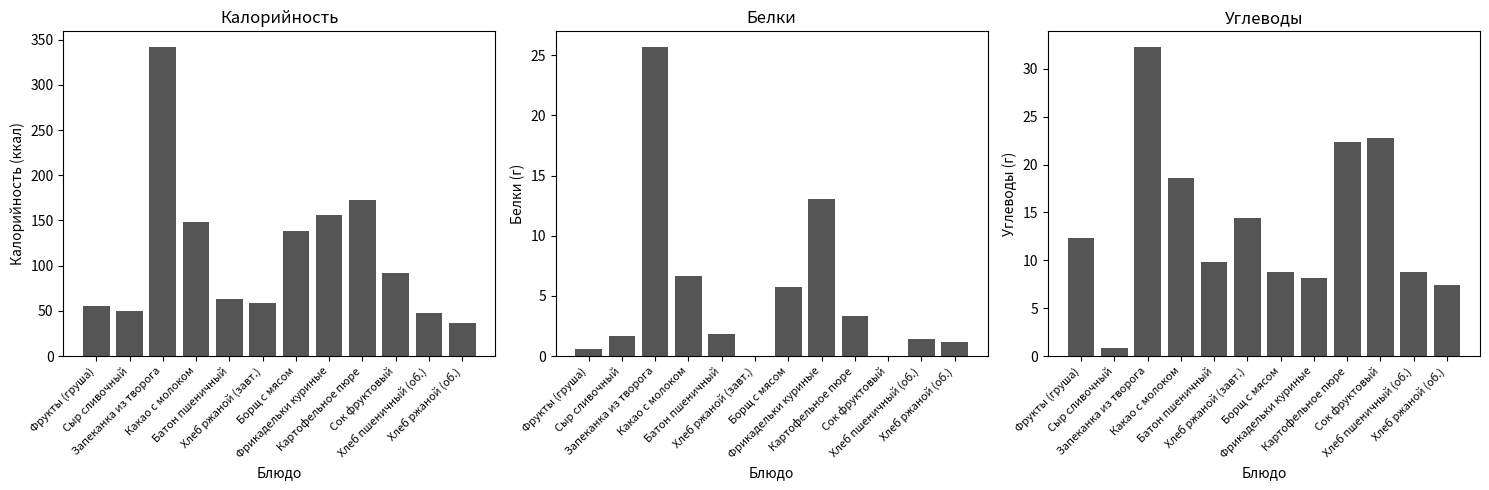

Reading left to right, extract all data points from this chart.

Калорийность: 54.9	50.0	342.1	148.4	63.0	58.4	138.0	156.2	173.1	92.0	48.0	36.3
Белки: 0.6	1.7	25.7	6.6	1.8	0.0	5.7	13.0	3.3	0.0	1.4	1.1
Углеводы: 12.3	0.8	32.3	18.6	9.8	14.4	8.7	8.2	22.4	22.8	8.8	7.4